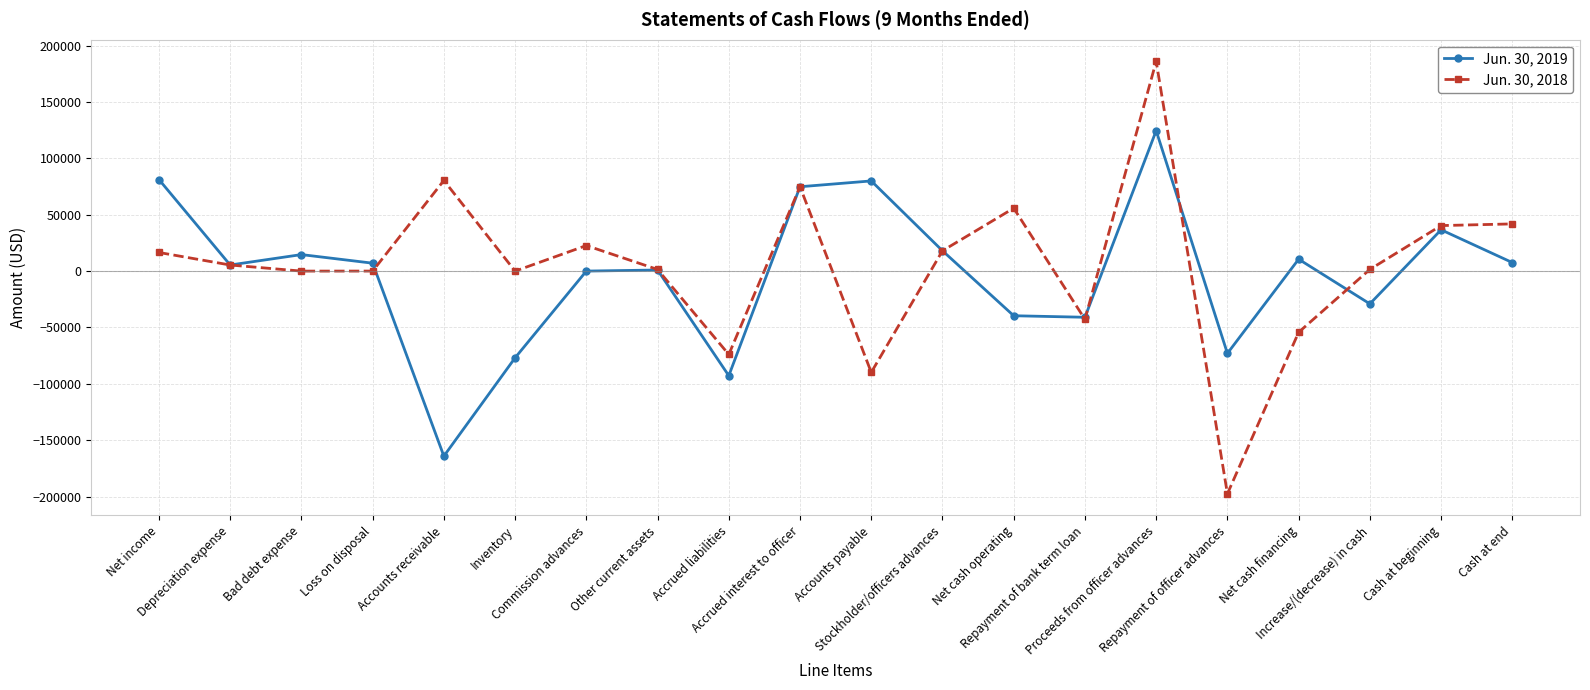

Is it true that Jun. 30, 2018 equals 115954 at Accrued interest to officer?

False